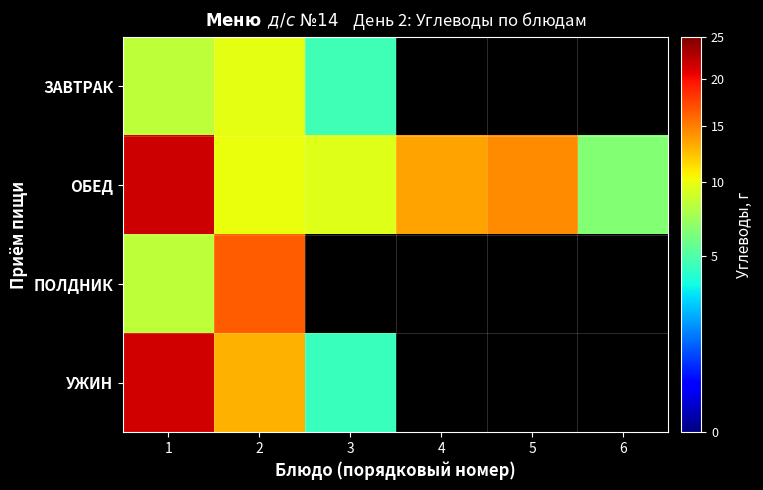

What is the maximum value shown in the chart?

21.8